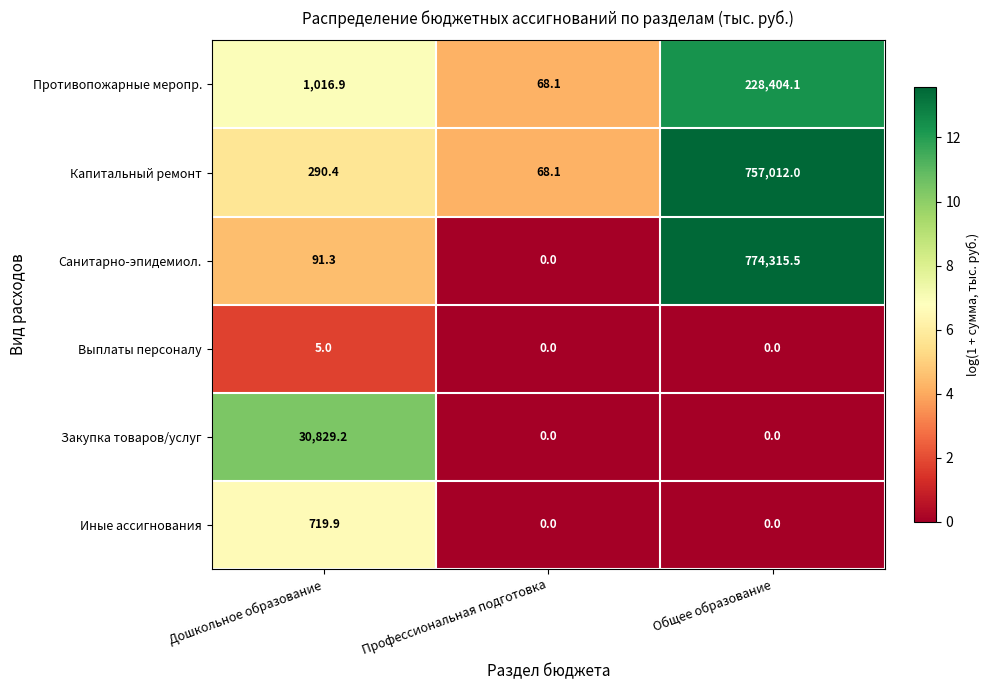

Read the Санитарно-эпидемиол. value at Дошкольное образование.

91.3